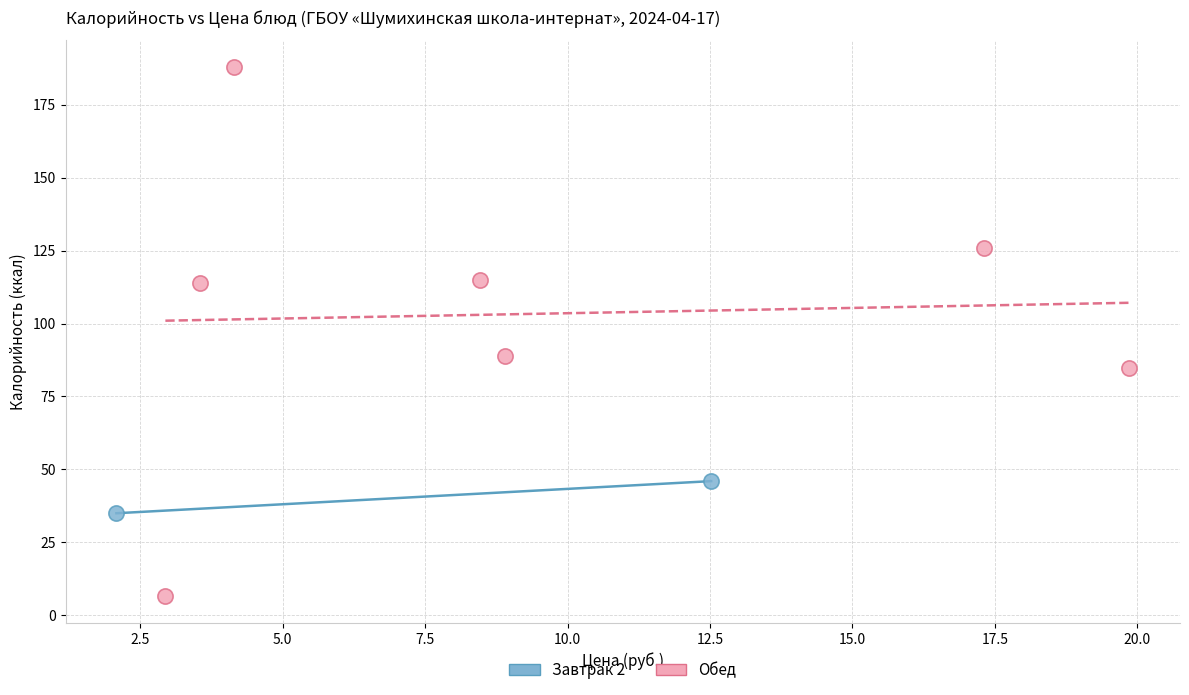

Which series contains the highest Y value?

Обед